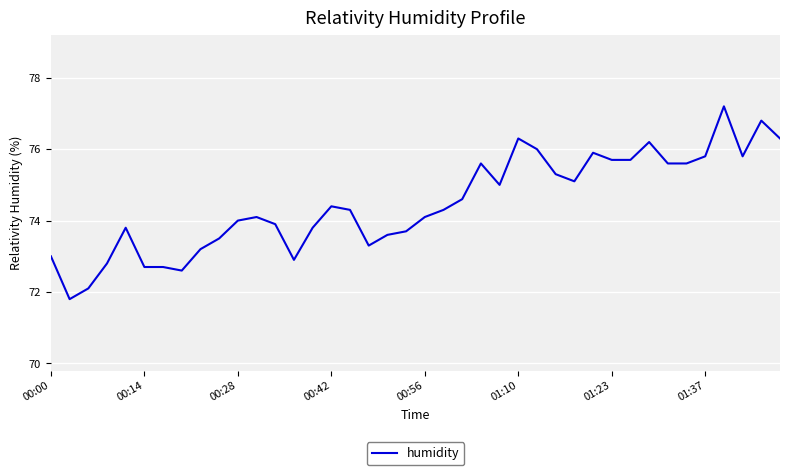

What is the maximum value shown in the chart?

77.2